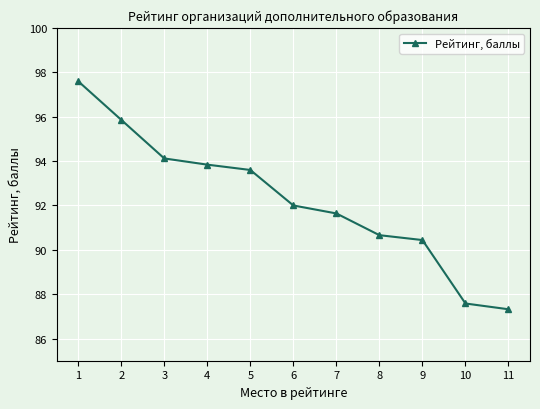

At which category does the chart reach its peak across all series?

1